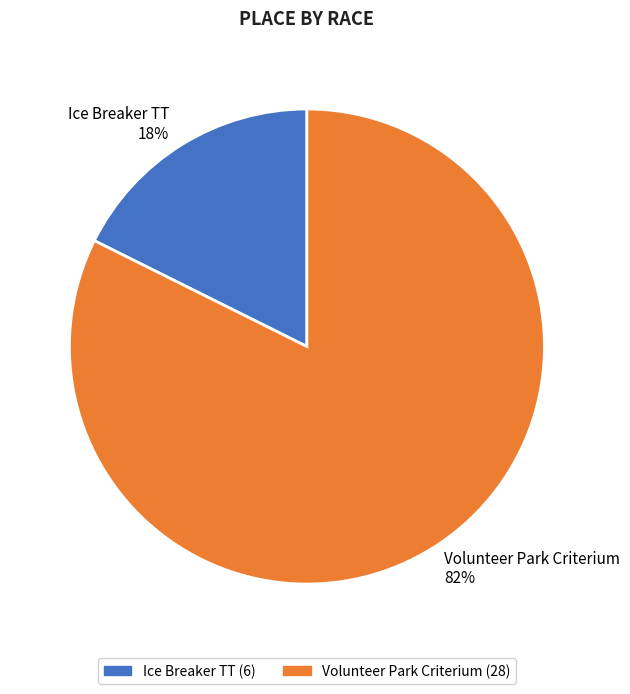

Does Volunteer Park Criterium represent more than half of the total?

Yes